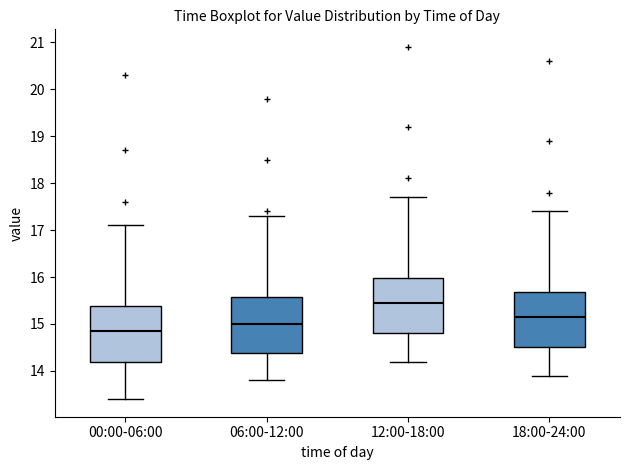

Reading left to right, transcribe this box plot: for each box, give where its median line is, the range the box spans, and where its two whiskers end, as read against the y-axis. The values are not printed on the chart, so give them approximately, as read against the axis.

00:00-06:00: median 14.9, box 14.2 to 15.4, whiskers 13.4 to 17.1
06:00-12:00: median 15.0, box 14.4 to 15.6, whiskers 13.8 to 17.3
12:00-18:00: median 15.5, box 14.8 to 16.0, whiskers 14.2 to 17.7
18:00-24:00: median 15.2, box 14.5 to 15.7, whiskers 13.9 to 17.4